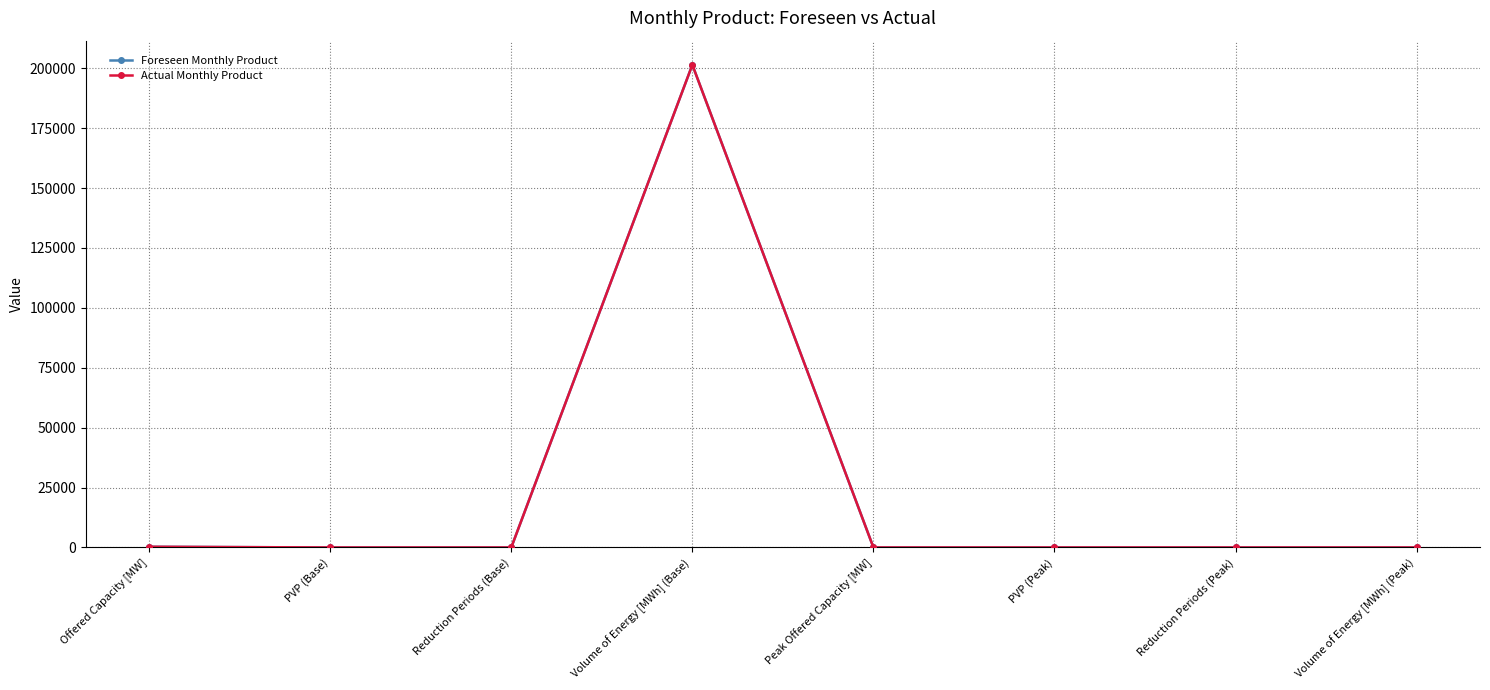

How many interior local valleys does the Foreseen Monthly Product series have?

1